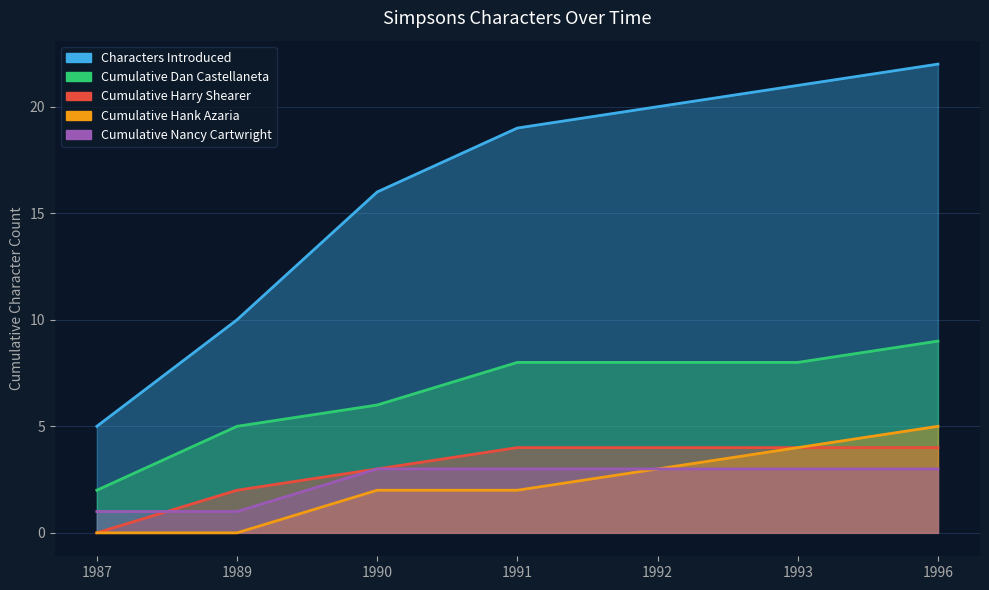

True or false: Characters Introduced and Cumulative Dan Castellaneta intersect in this chart.

False